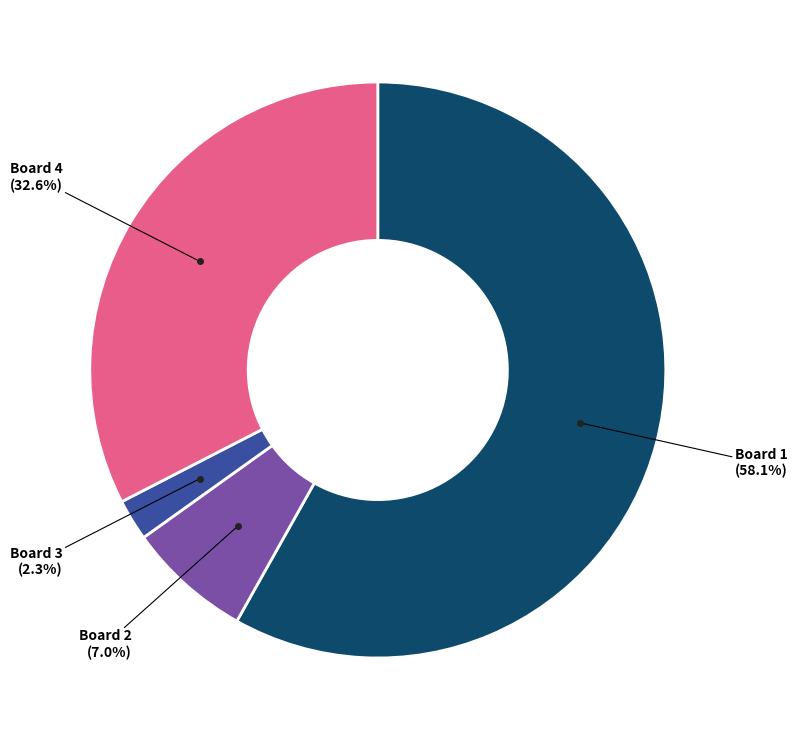

Is there a majority slice in this chart?

Yes